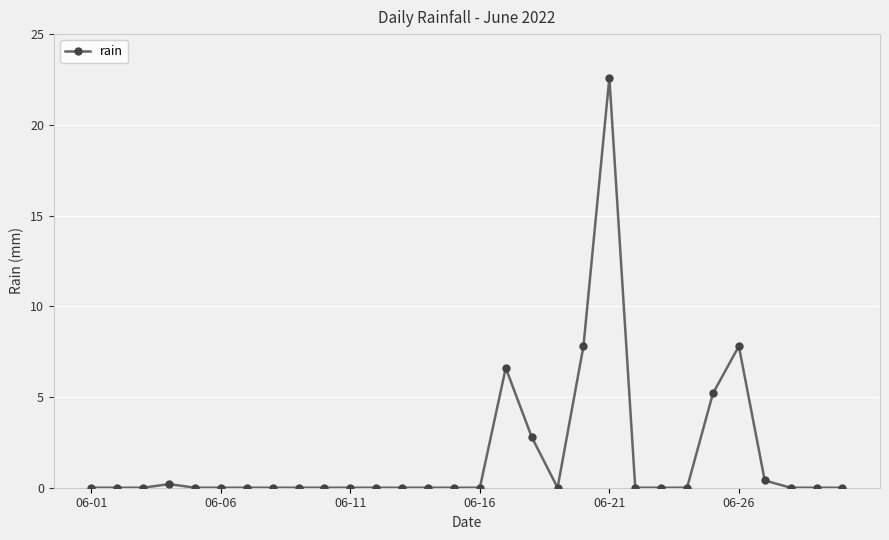

What is the difference between the maximum and second lowest values?

22.6